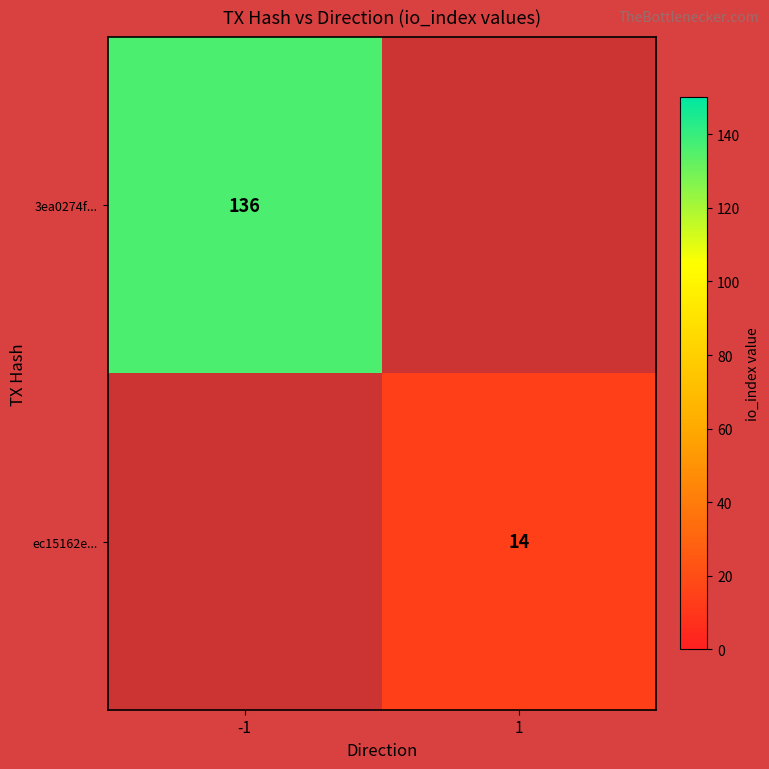

At which category does the chart reach its peak across all series?

-1